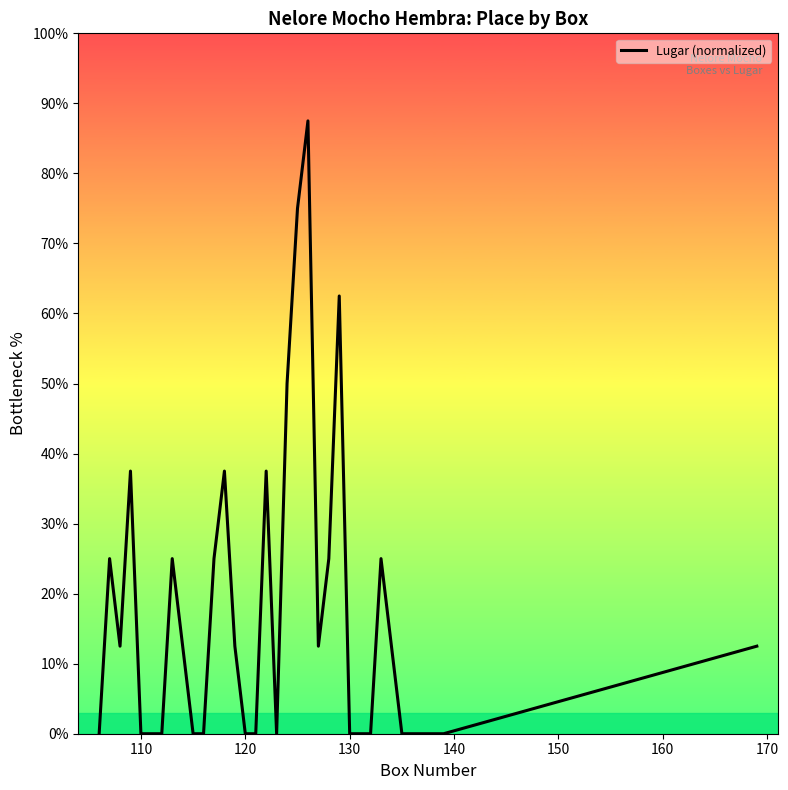

What is the maximum value shown in the chart?

87.5